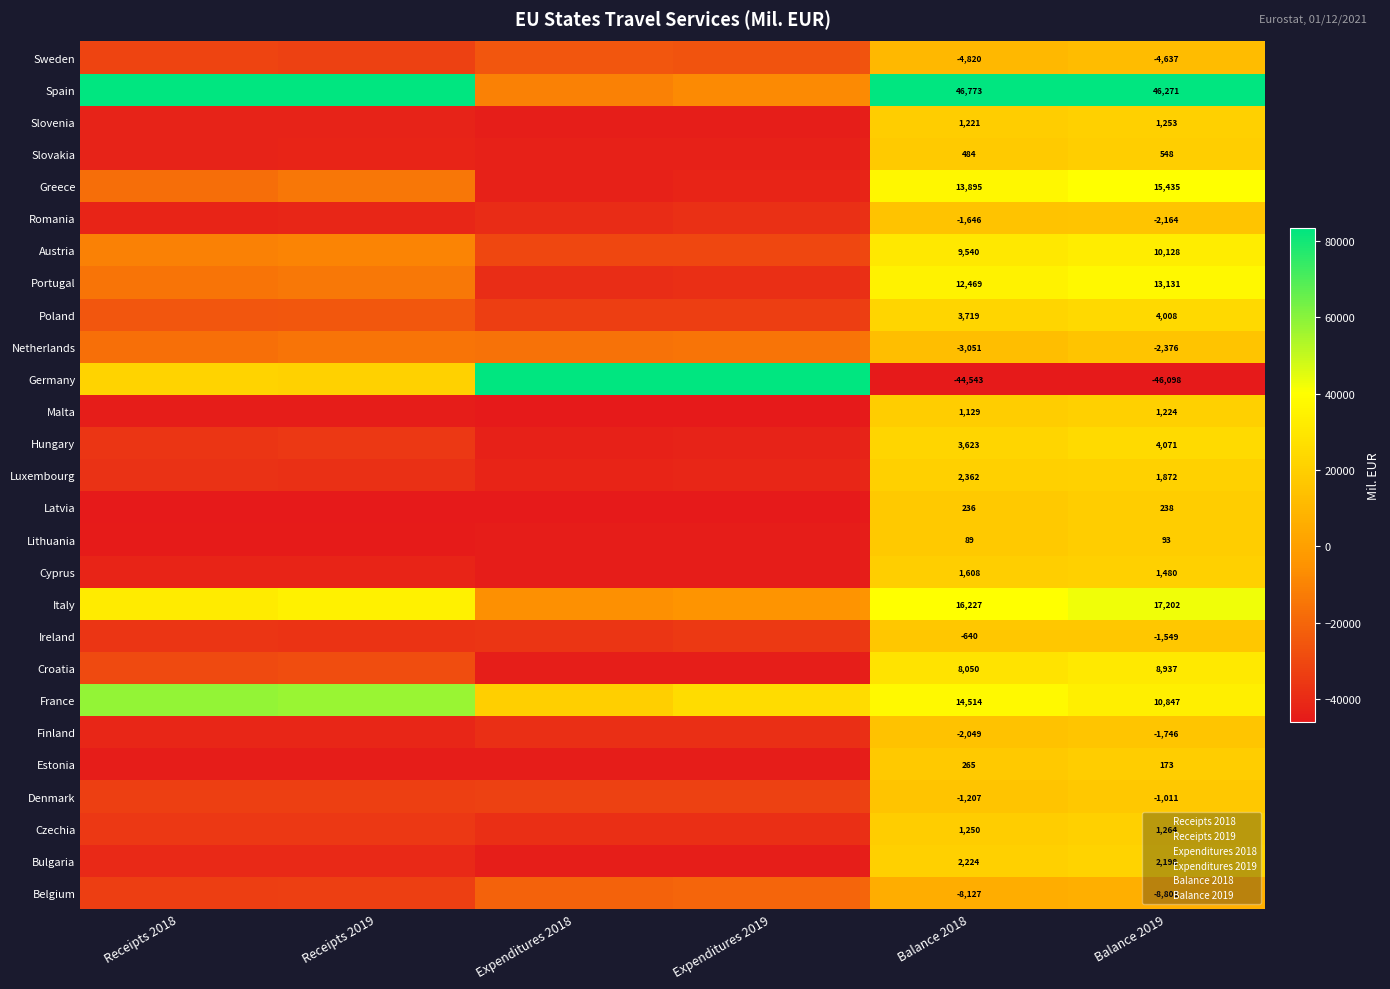

The value of Expenditures 2018 at Expenditures 2018 is 3.8. True or false?

False